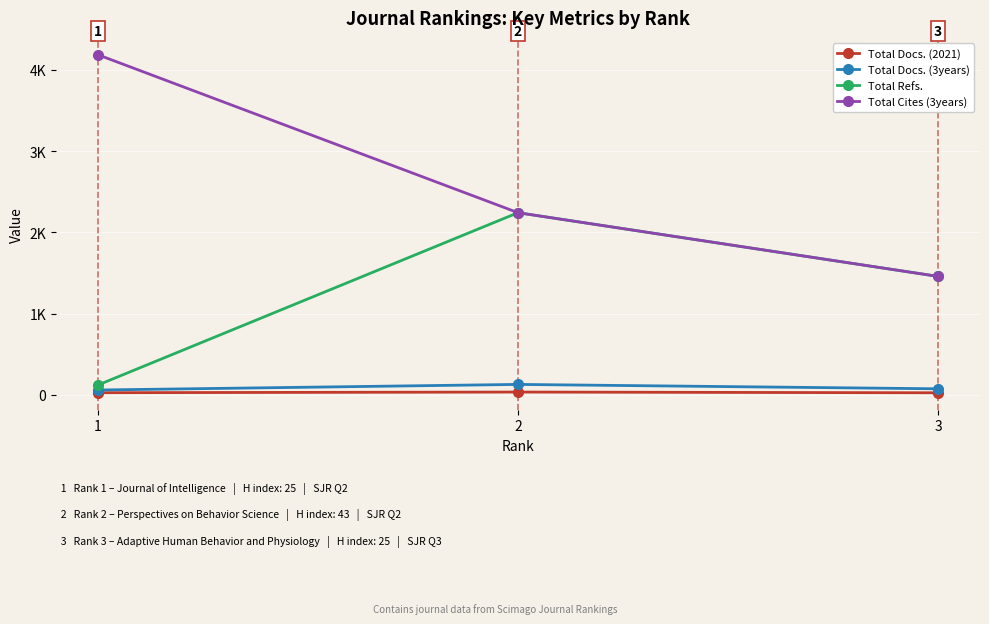

What is the lowest value of the Total Docs. (2021) series?

24